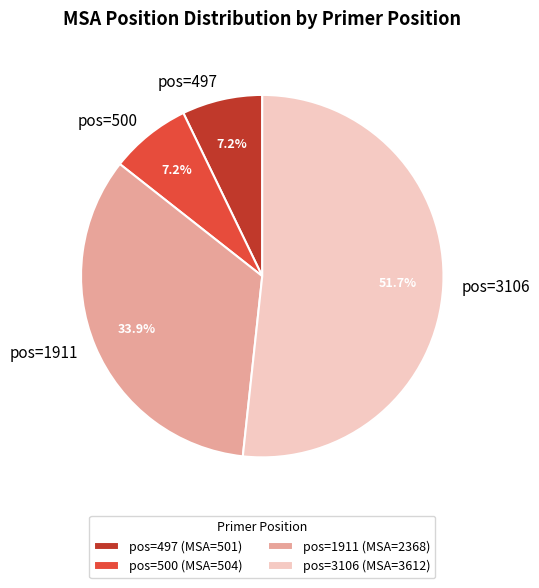

Which has a higher value, pos=3106 or pos=497?

pos=3106